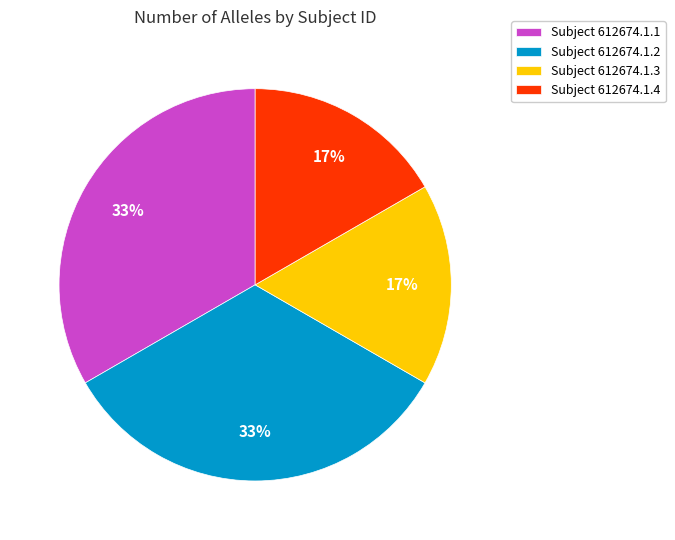

To the nearest percent, what is the average slice percentage?

25%